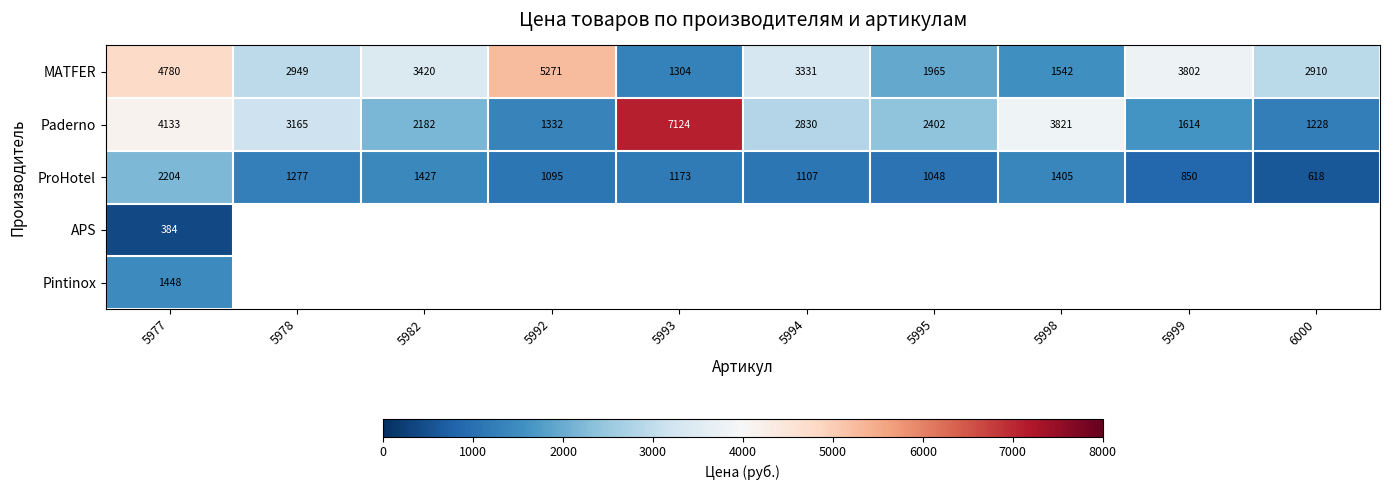

The MATFER series shows 829 at 5998. True or false?

False